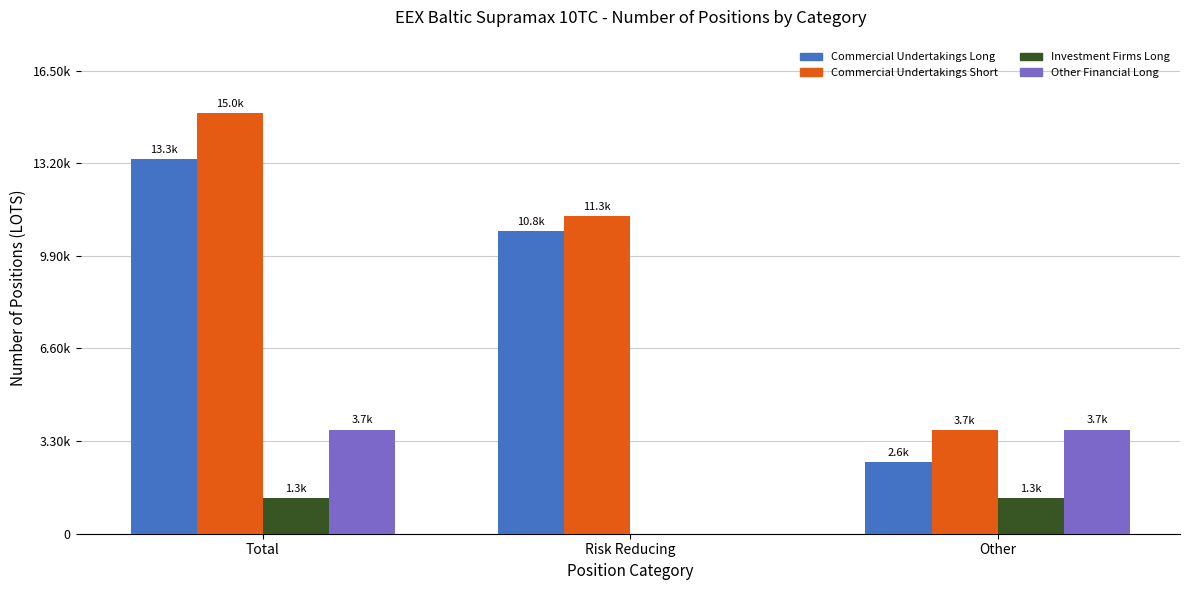

At Total, list the series in order from smallest to largest.

Investment Firms Long, Other Financial Long, Commercial Undertakings Long, Commercial Undertakings Short